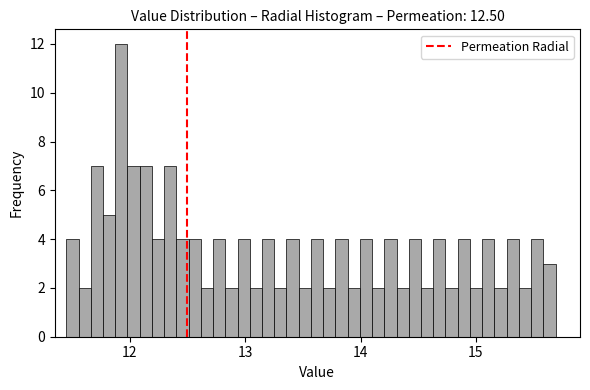

Around what value on the x-axis is the tallest bar? Give the approximate position of its centre, as read against the axis.

11.9